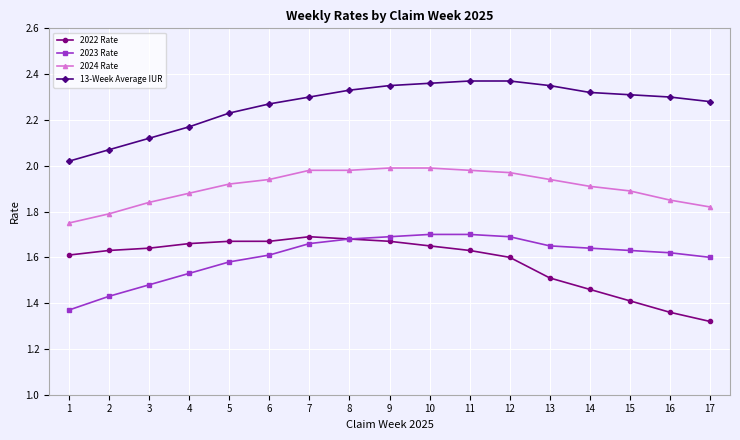

Is it true that 2023 Rate equals 2.8 at 15?

False